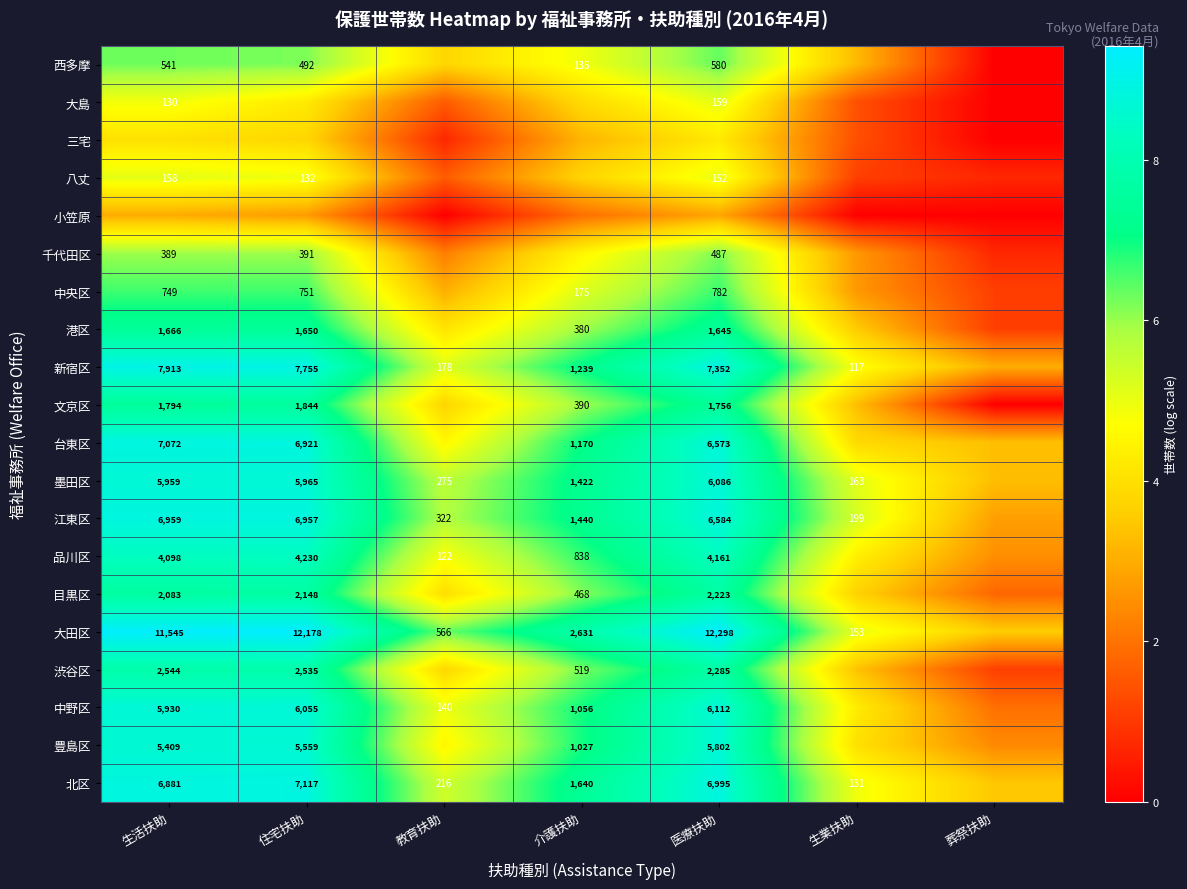

The 新宿区 series shows 8.9 at 医療扶助. True or false?

True